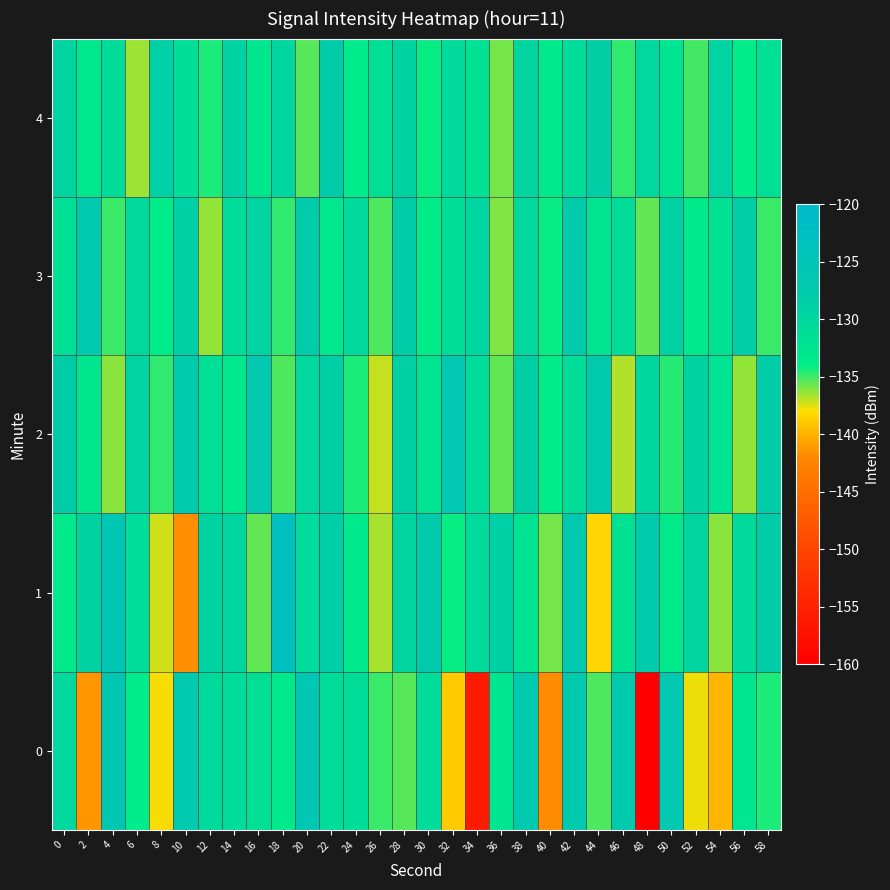

Which series changed the most between 10 and 18?

row_1